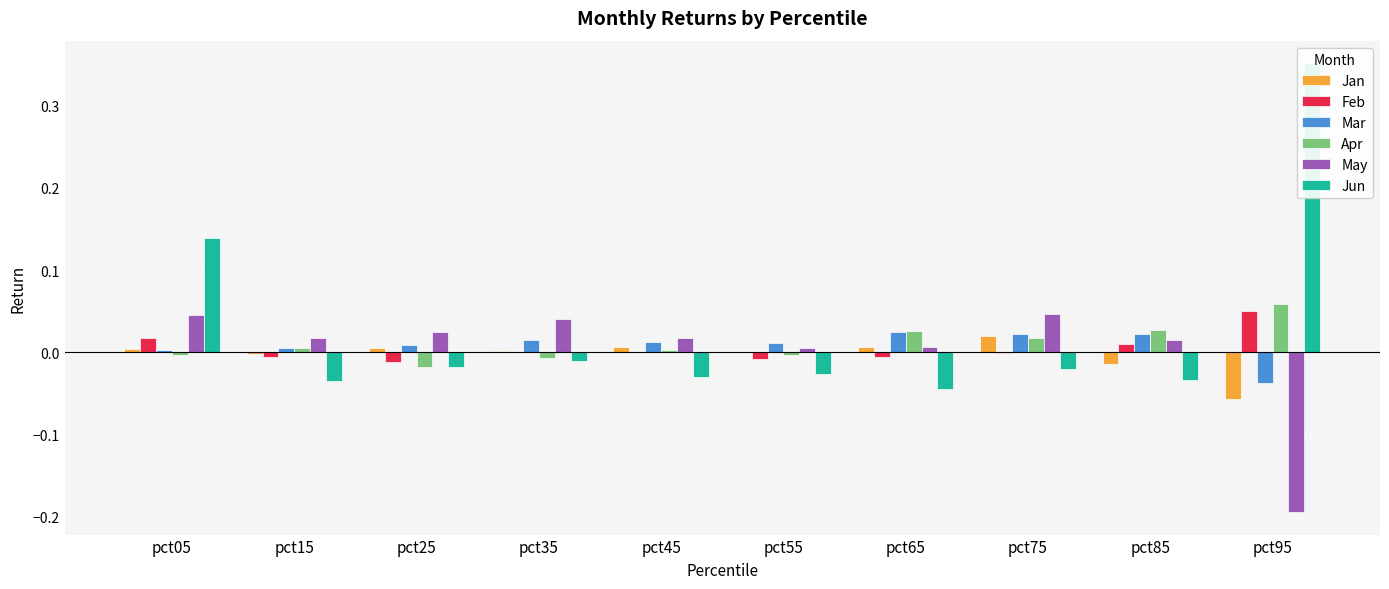

The Apr series shows 0.0 at pct15. True or false?

False